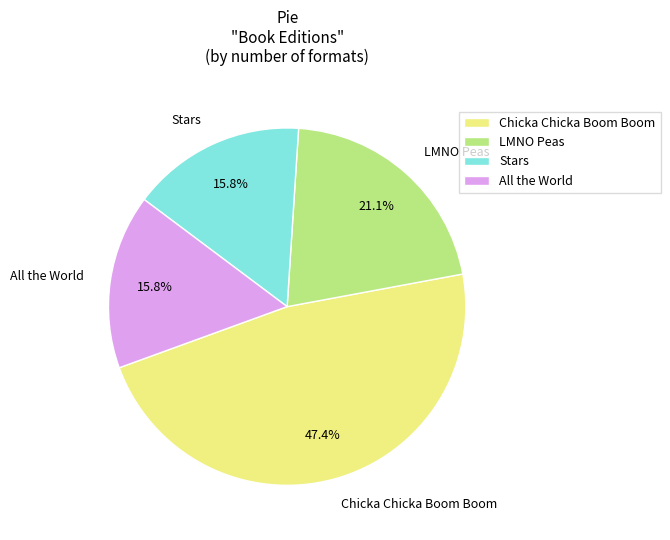

To the nearest percent, what is the combined percentage of Stars and Chicka Chicka Boom Boom?

63%